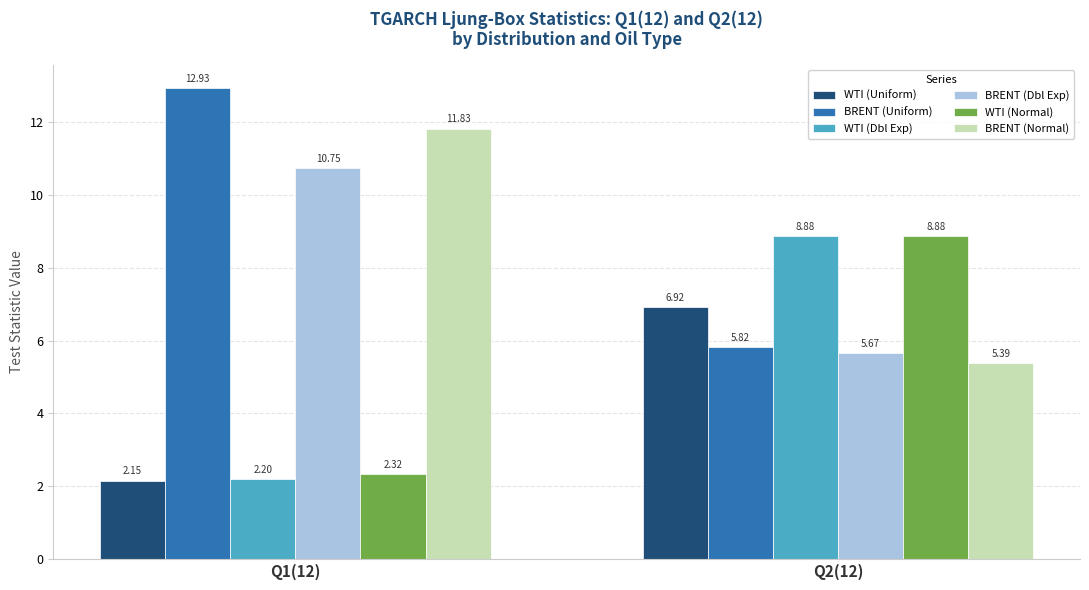

What are all the series names shown in the legend?

WTI (Uniform), BRENT (Uniform), WTI (Dbl Exp), BRENT (Dbl Exp), WTI (Normal), BRENT (Normal)